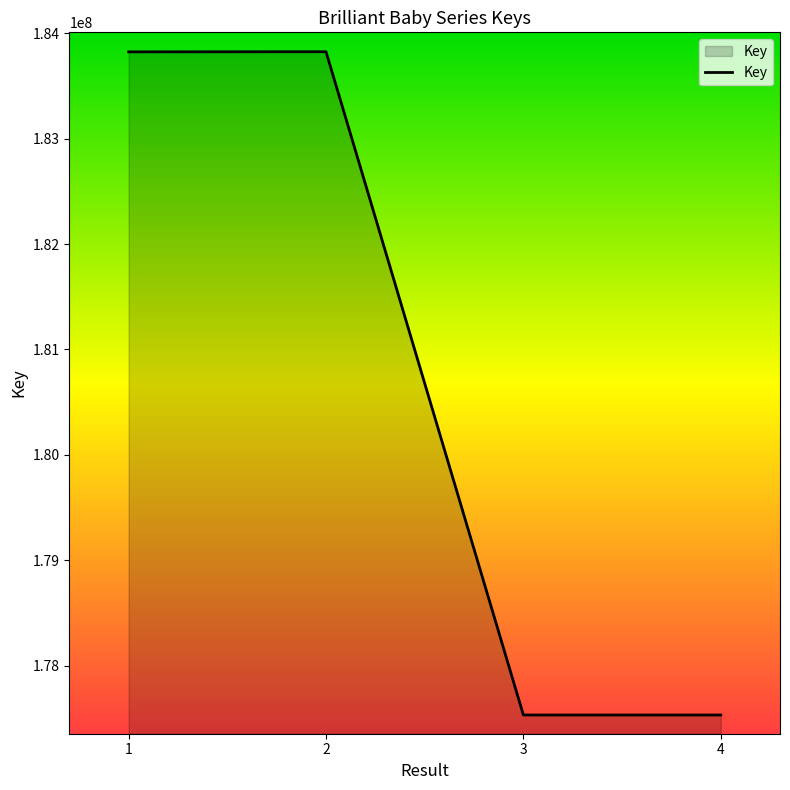

What is the change in value from 1 to 3?

-6287090